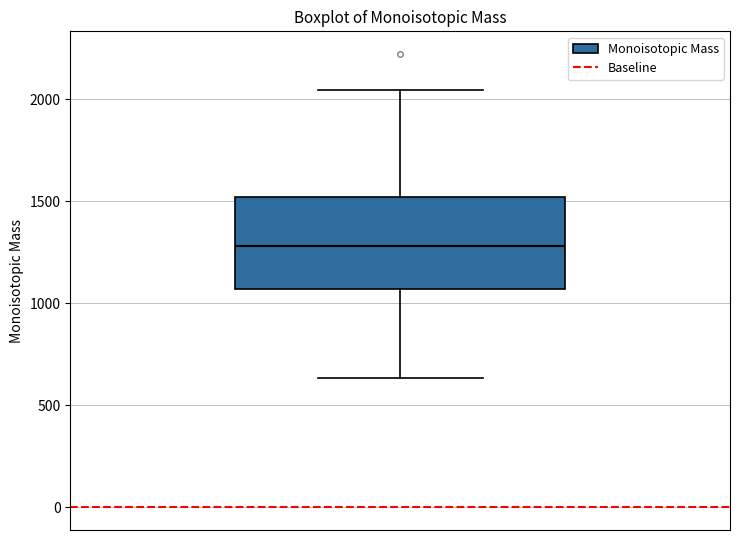

Where does the upper whisker of the box end on the y-axis? The values are not printed on the chart, so give them approximately, as read against the axis.

2050